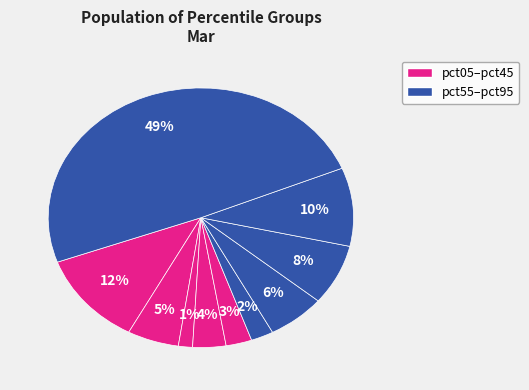

To the nearest percent, what is the average slice percentage?

10%